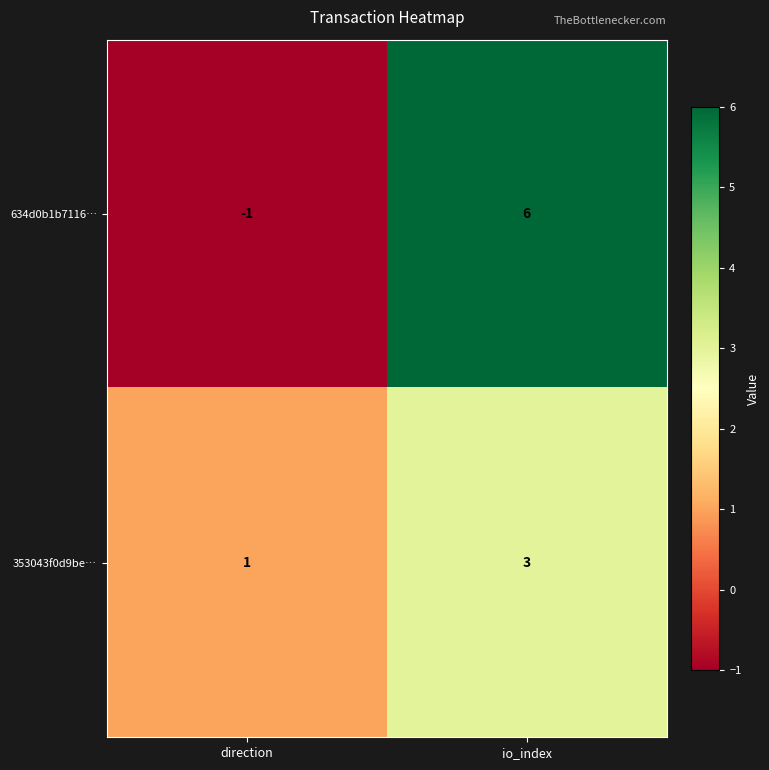

At which category does the chart reach its peak across all series?

io_index